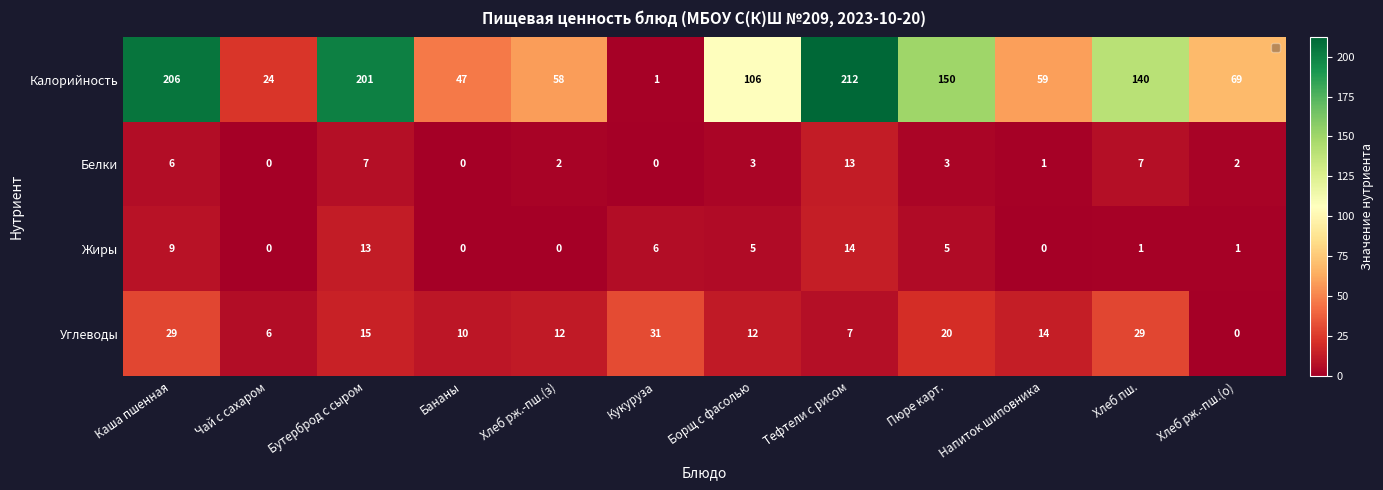

What is the difference between the Калорийность values at Хлеб рж.-пш.(з) and Хлеб рж.-пш.(о)?

11